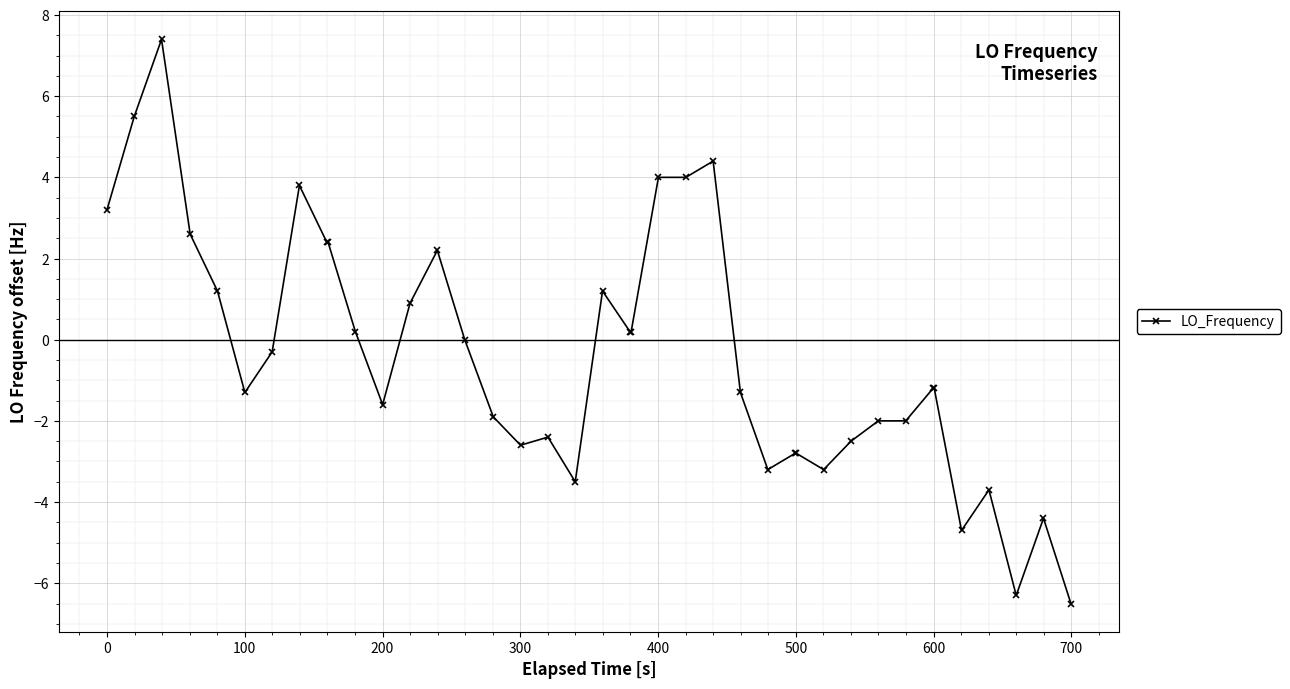

What is the maximum value shown in the chart?

7.4